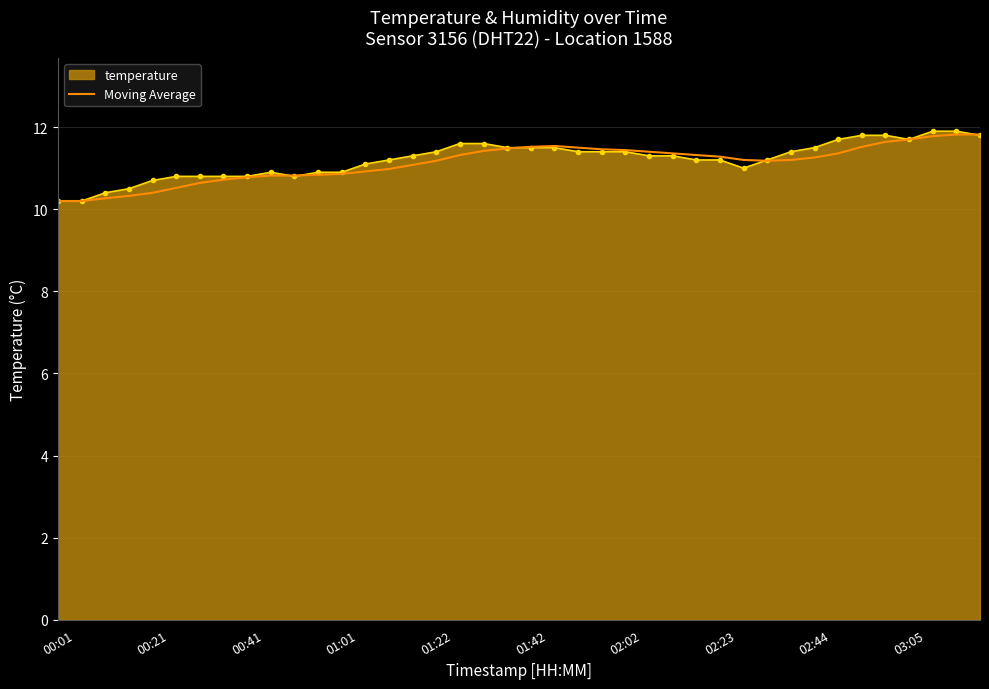

What is the highest value of the Moving Average series?

11.8